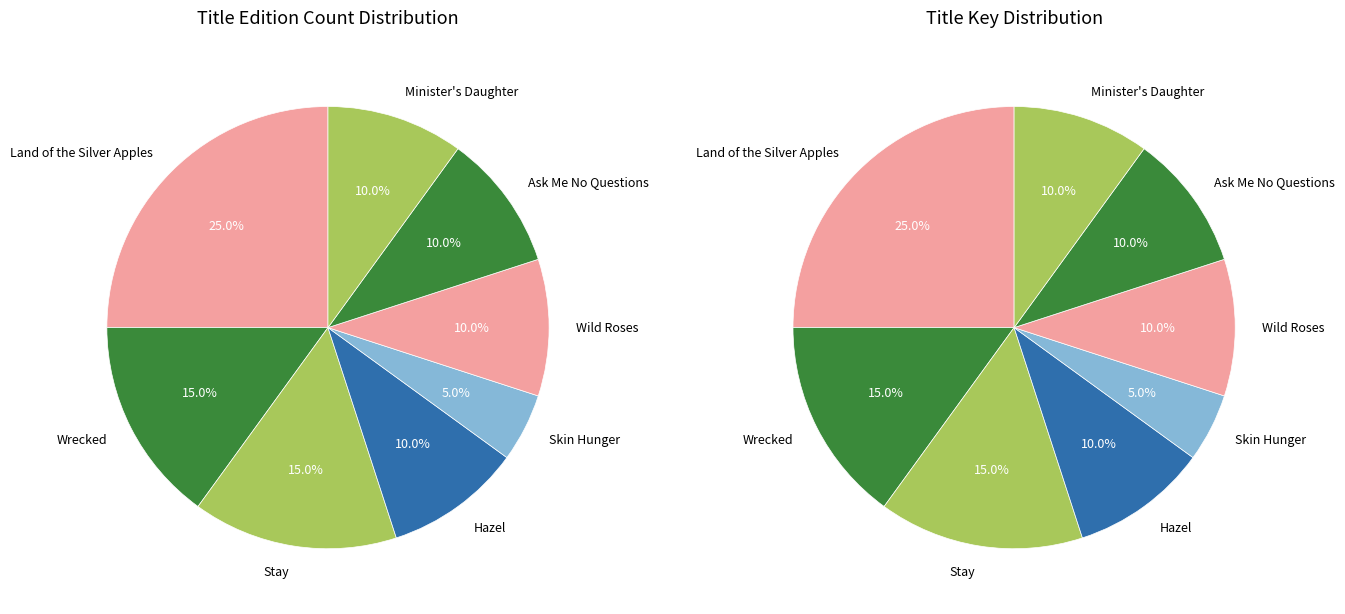

Which slice is the largest?

Land of the Silver Apples